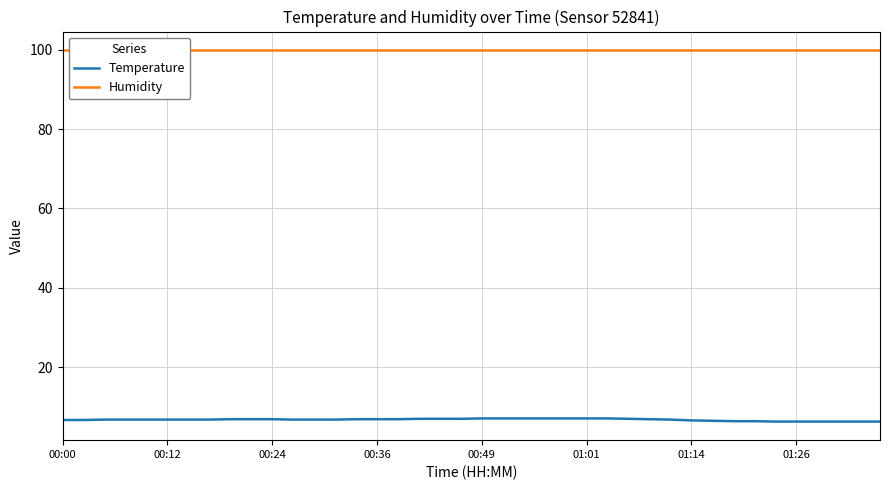

List the series in order of their peak value, lowest first.

Temperature, Humidity